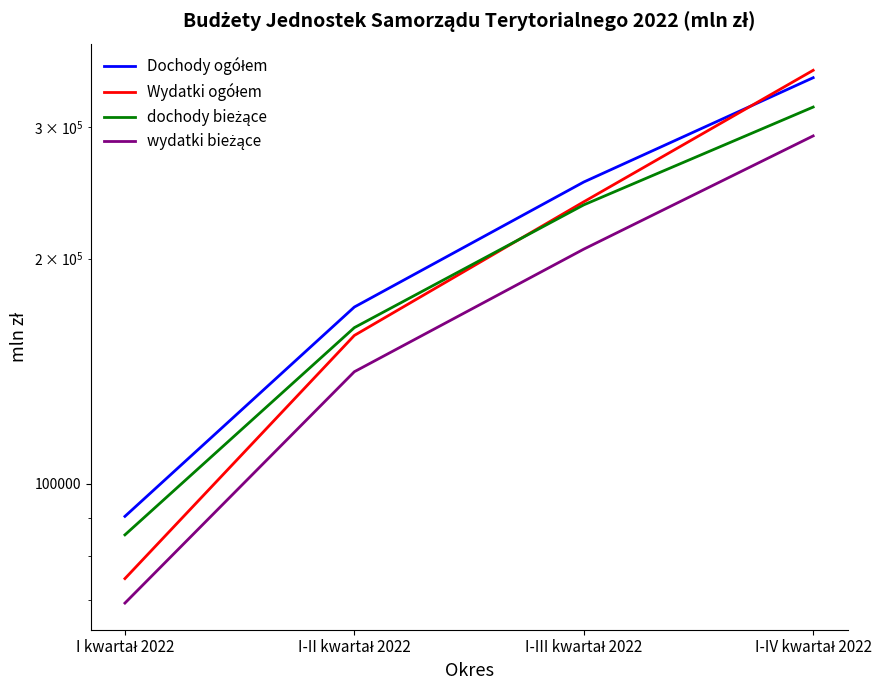

What is the difference between the maximum and minimum values in the Dochody ogółem series?

258494